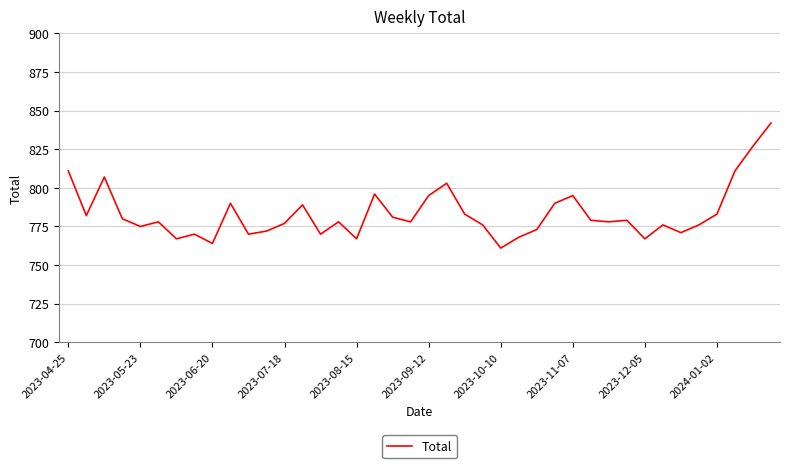

Reading left to right, extract all data points from this chart.

811	782	807	780	775	778	767	770	764	790	770	772	777	789	770	778	767	796	781	778	795	803	783	776	761	768	773	790	795	779	778	779	767	776	771	776	783	811	827	842